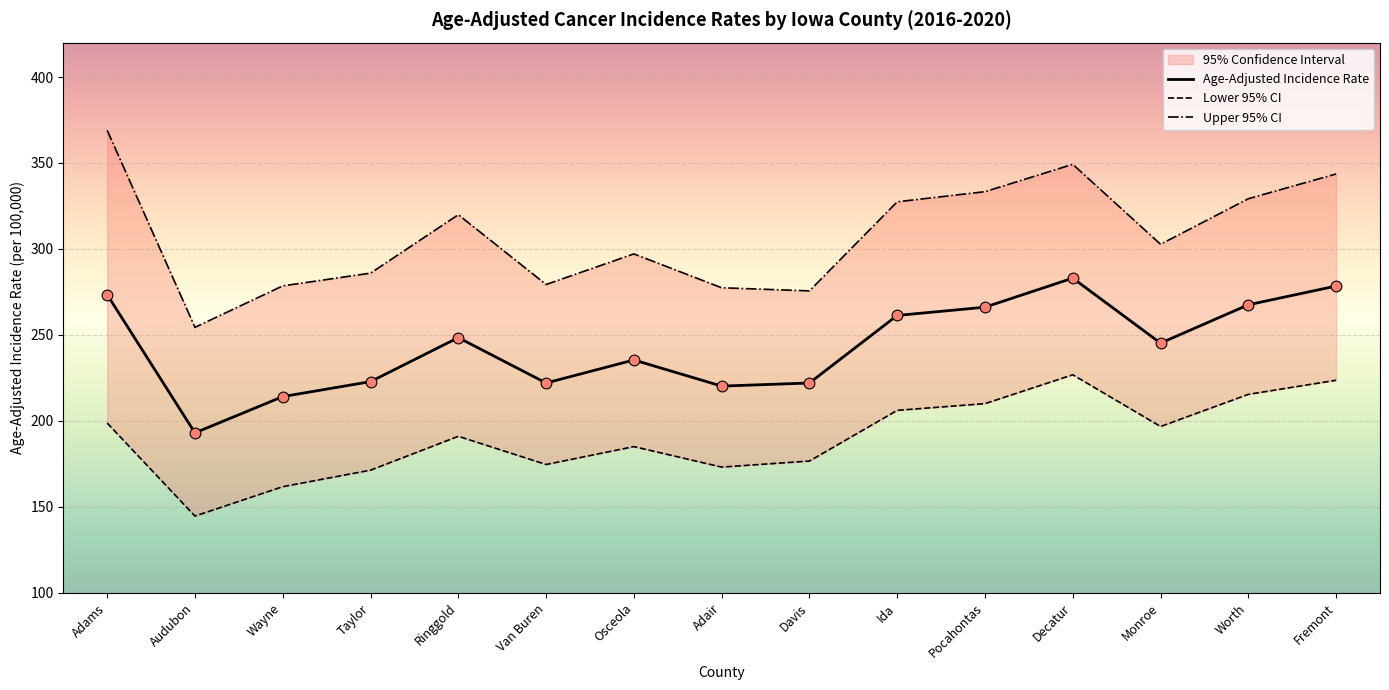

At which category is the sum across all series the highest?

Decatur